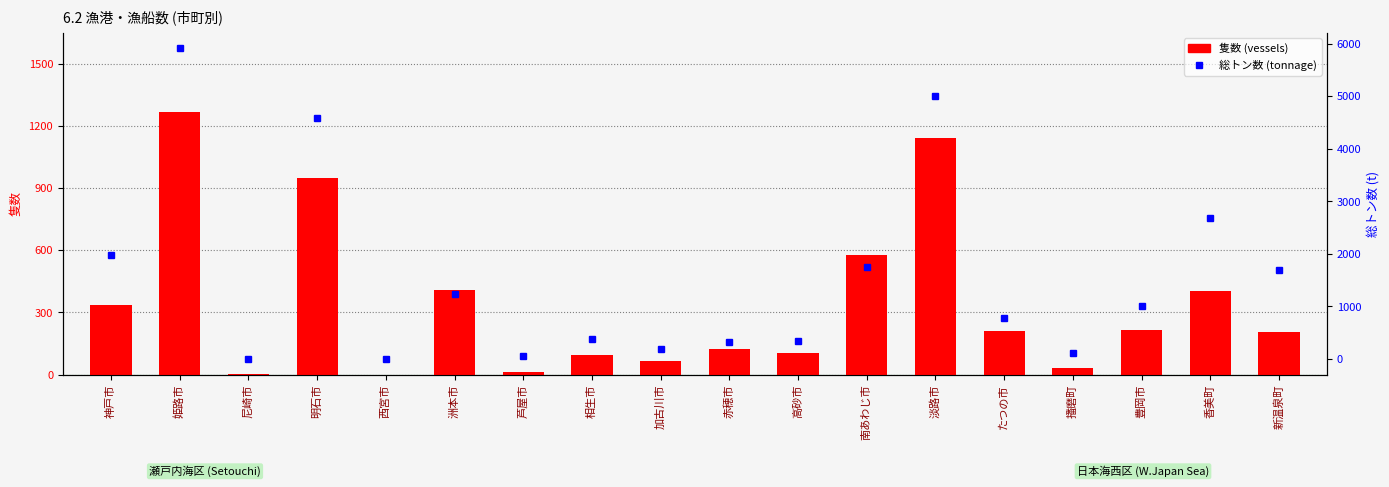

What is the greatest value displayed?

5913.9